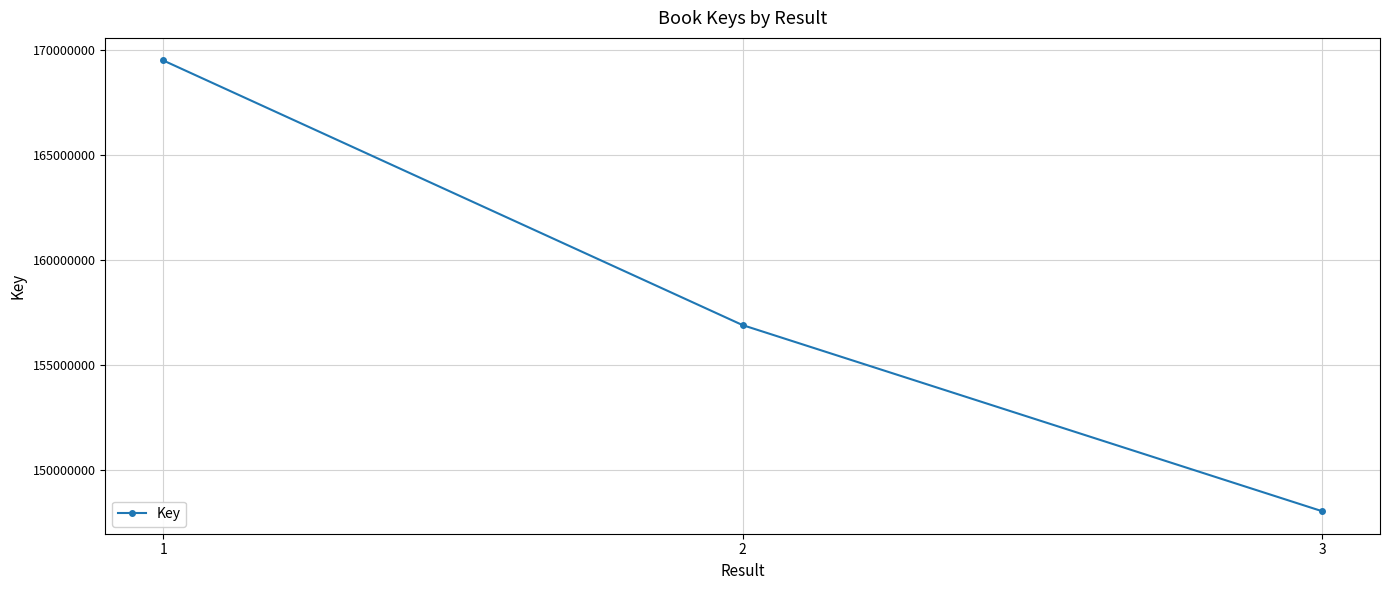

True or false: the data shows 97347328 at 2.

False